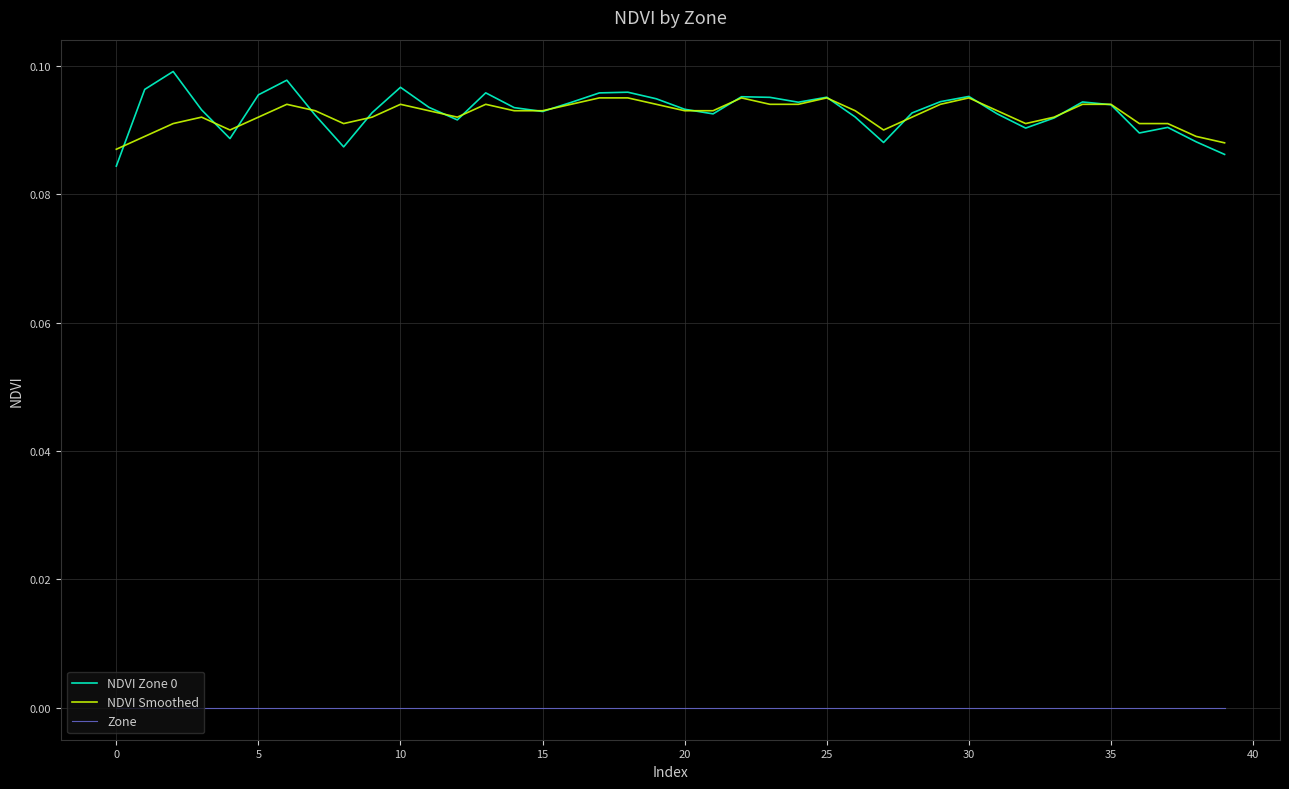

In NDVI Zone 0, how many points are lower than both neighbors (excluding endpoints)?

9